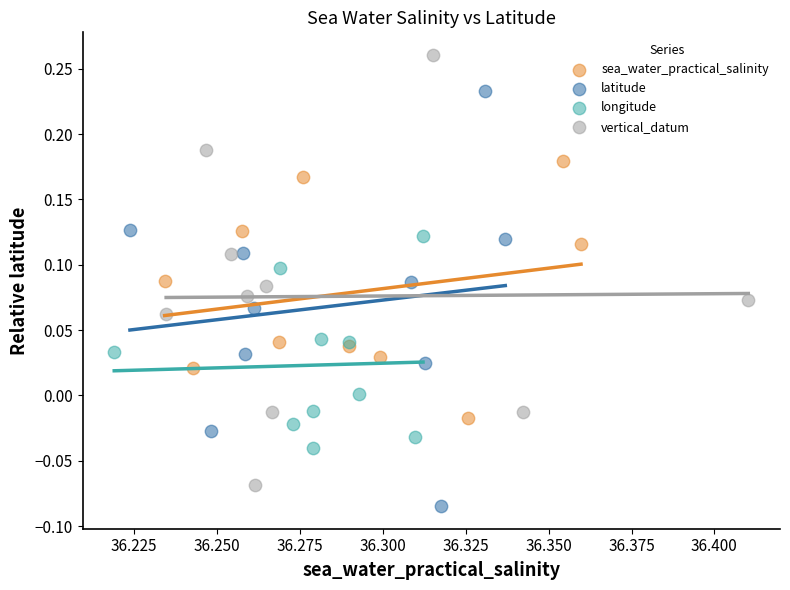

What are all the series names shown in the legend?

sea_water_practical_salinity, latitude, longitude, vertical_datum